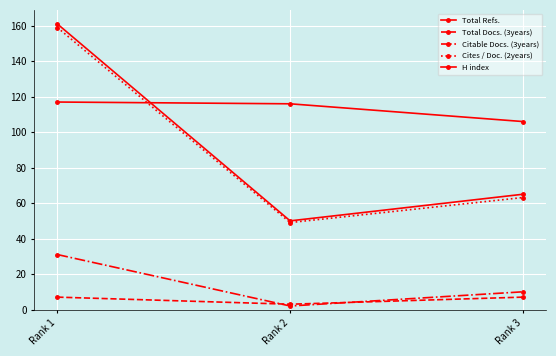

Is this an area chart (filled region under the line)?

No